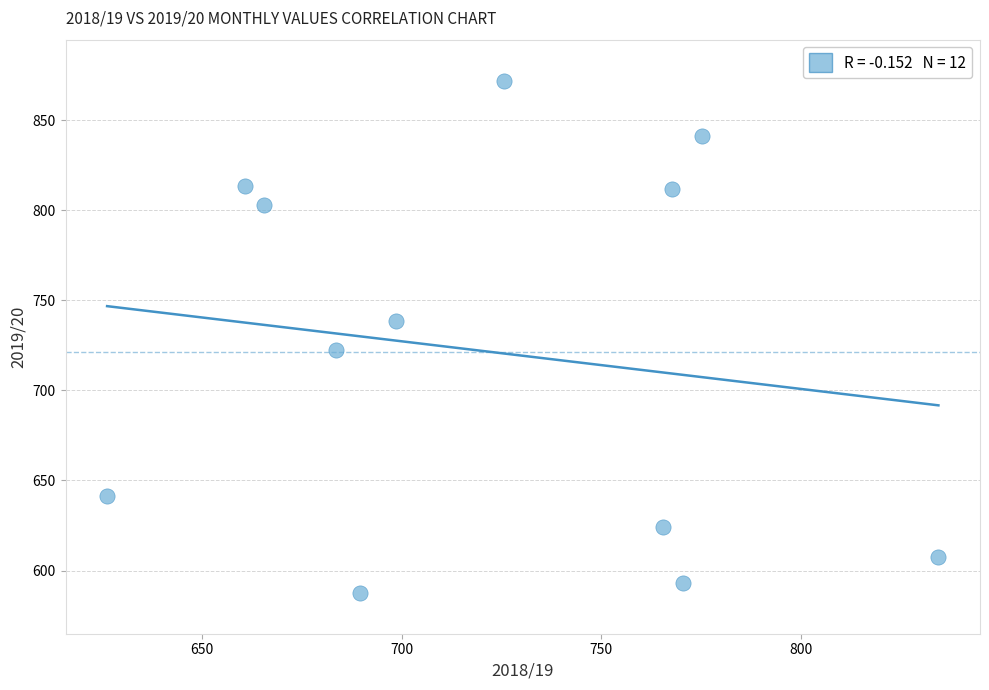

What is the average Y value?

721.5